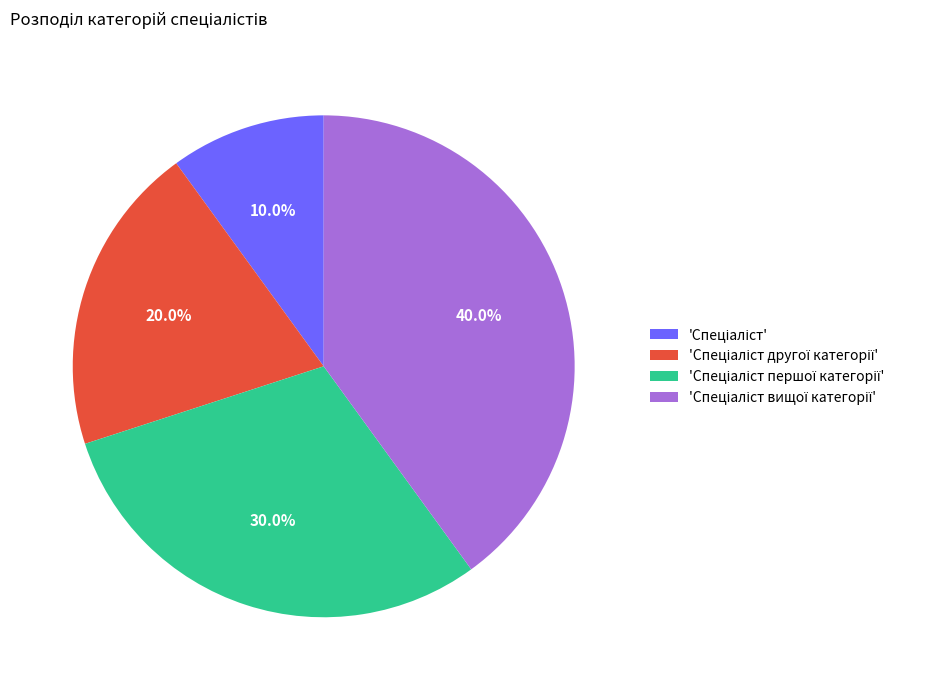

Does any single category account for the majority?

No